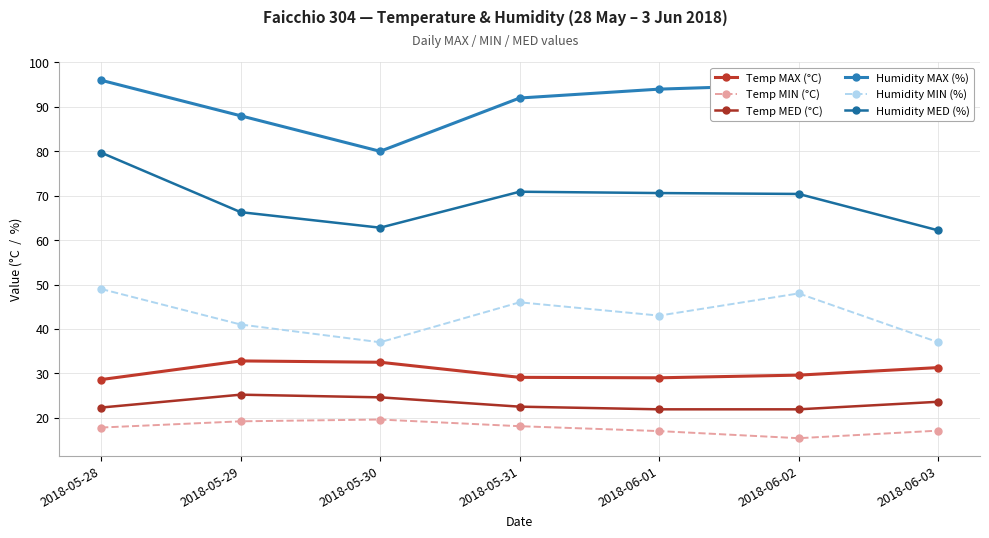

What is the label of the 1st point from the right?

2018-06-03